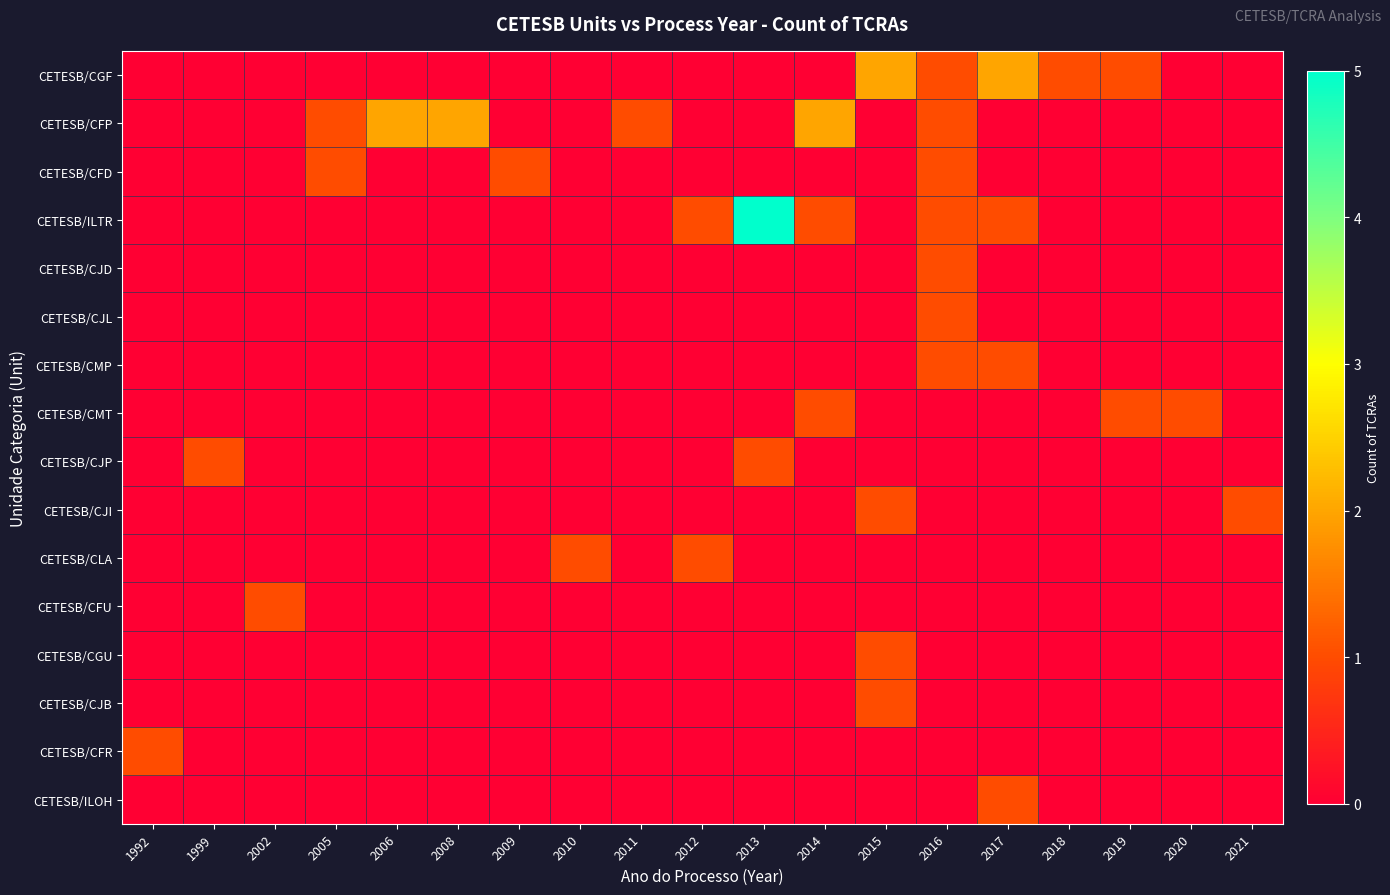

Rank the series at 1999 from highest to lowest value.

CETESB/CJP, CETESB/CGF, CETESB/CFP, CETESB/CFD, CETESB/ILTR, CETESB/CJD, CETESB/CJL, CETESB/CMP, CETESB/CMT, CETESB/CJI, CETESB/CLA, CETESB/CFU, CETESB/CGU, CETESB/CJB, CETESB/CFR, CETESB/ILOH